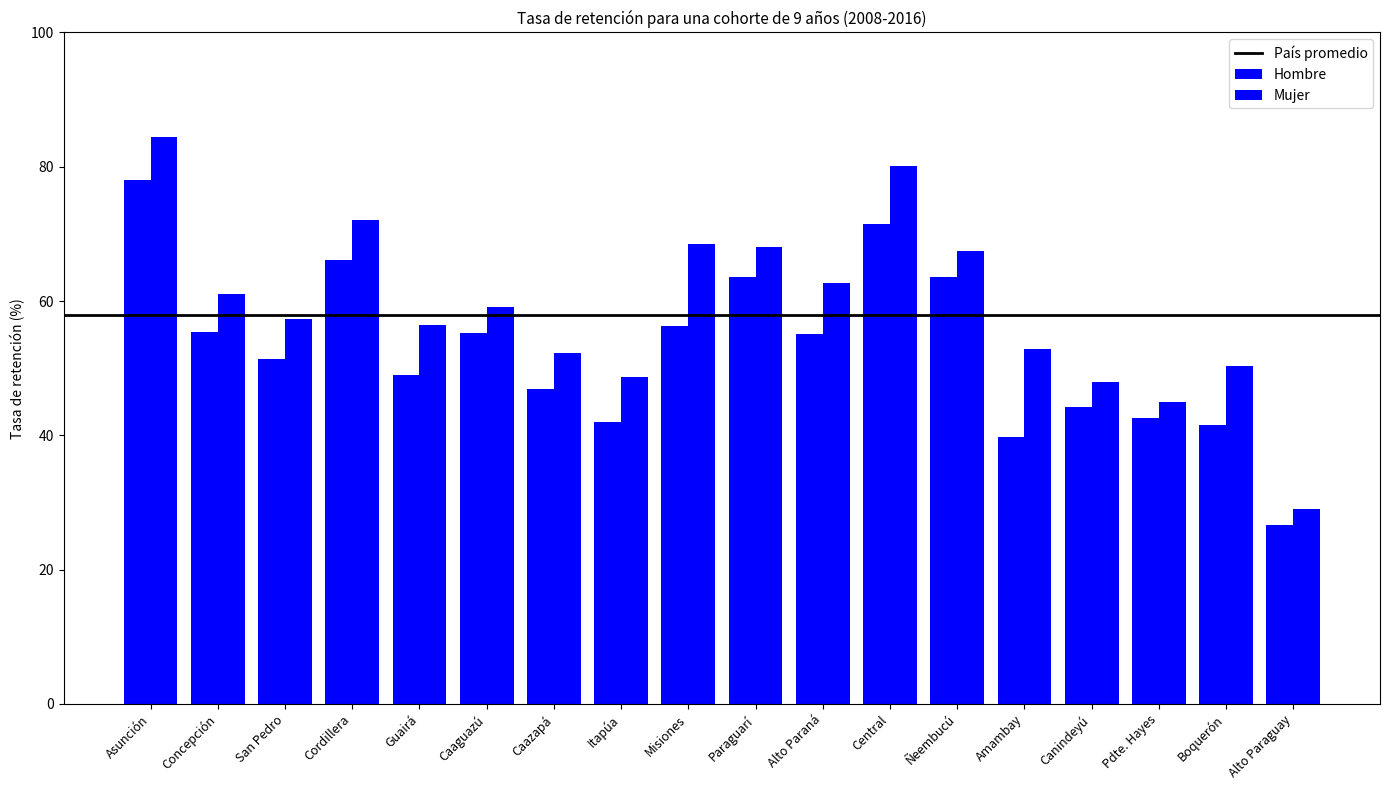

At which category is the sum across all series the highest?

Asunción